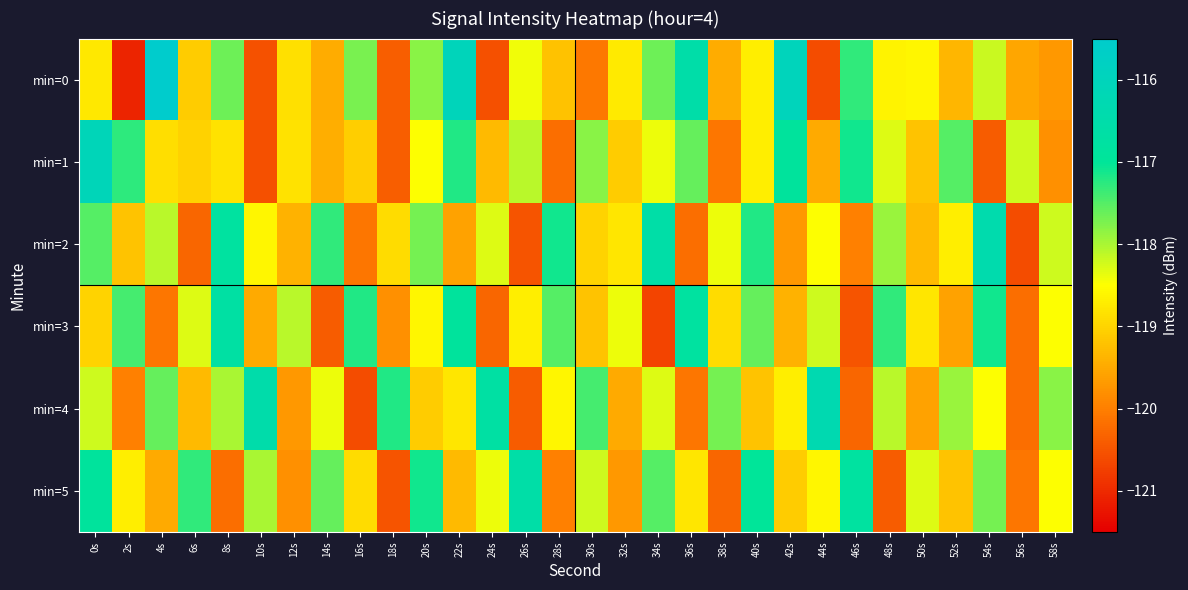

At which category is the sum across all series the highest?

0s